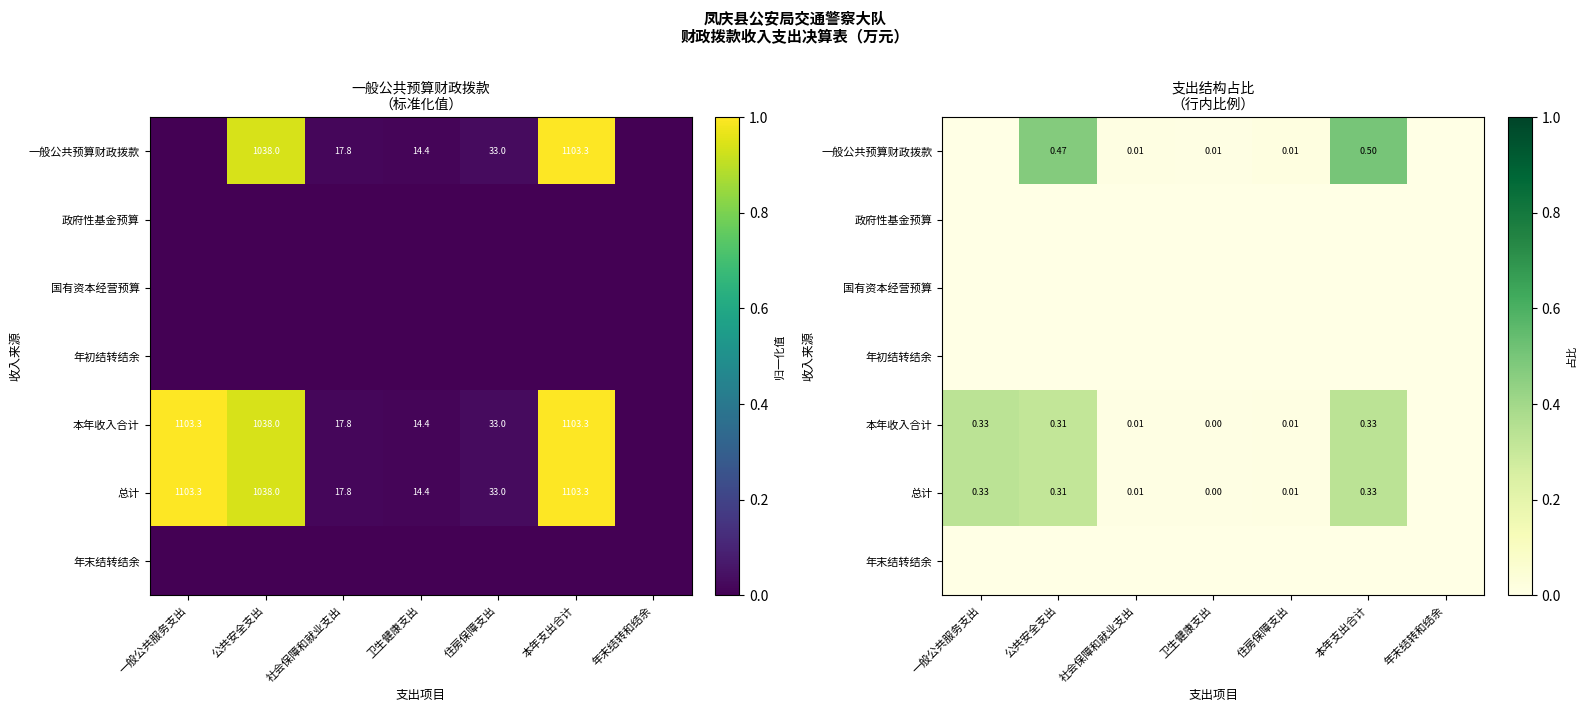

Between 一般公共服务支出 and 卫生健康支出, which is larger?

卫生健康支出